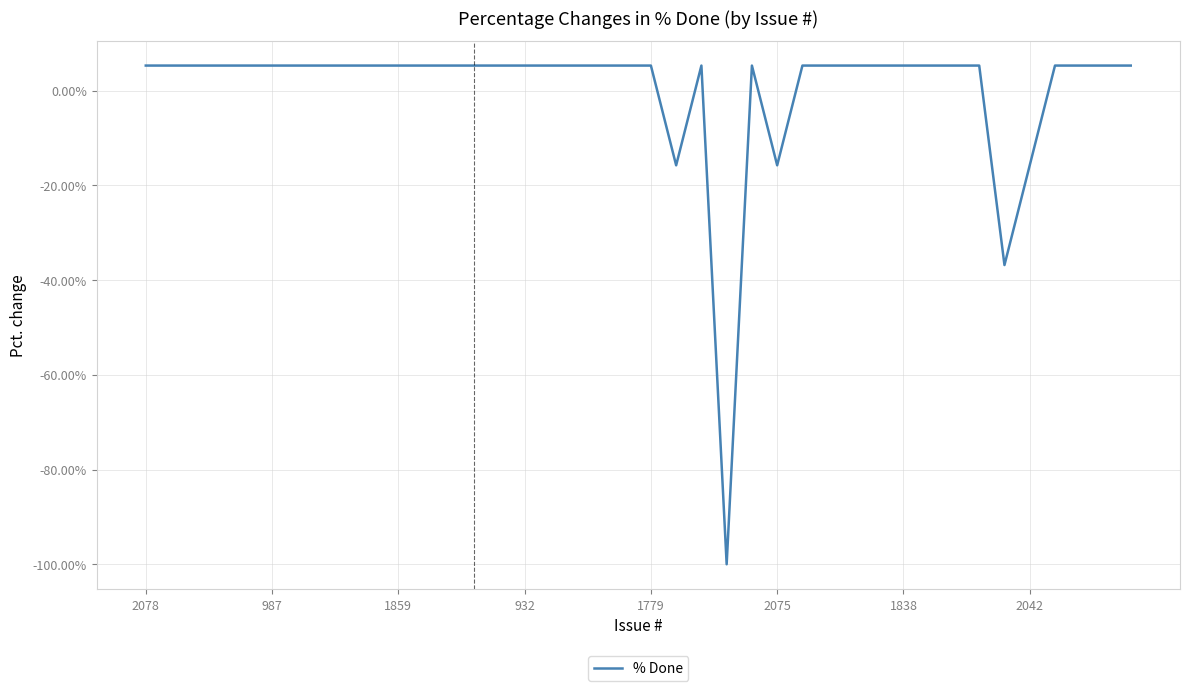

What is the minimum value shown in the chart?

-100.0